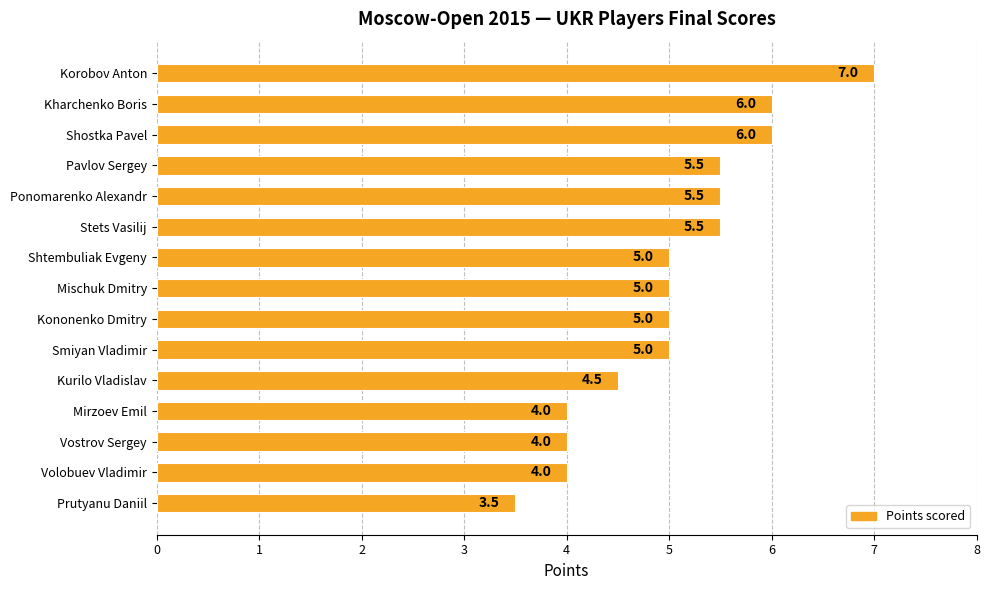

What is the sum of all values?

75.5